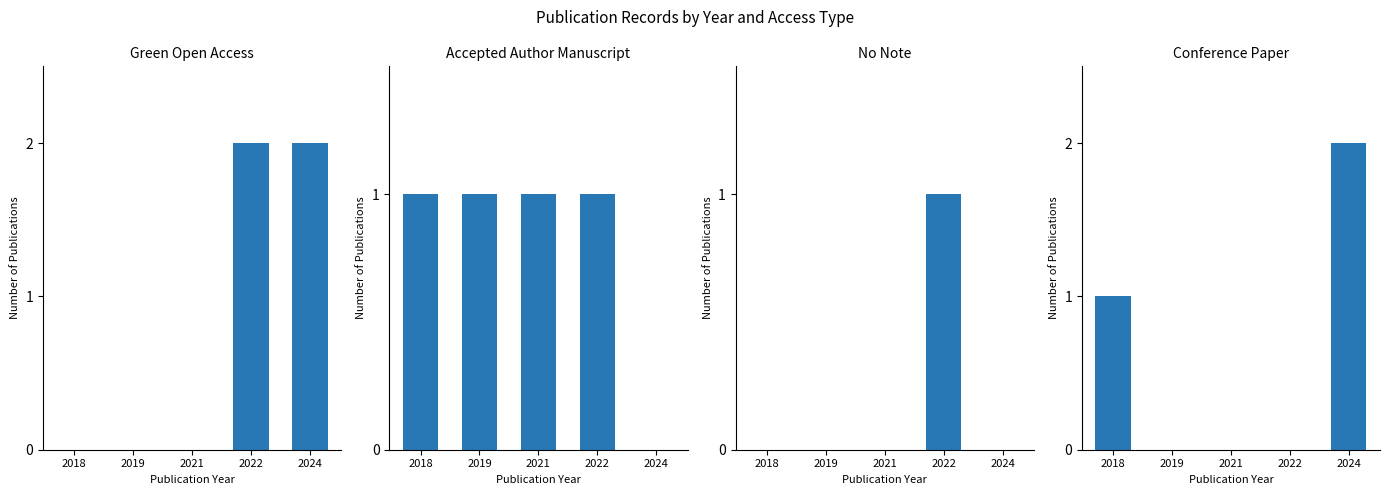

What are all the series names shown in the legend?

Green Open Access, Accepted Author Manuscript, No Note, Conference Paper